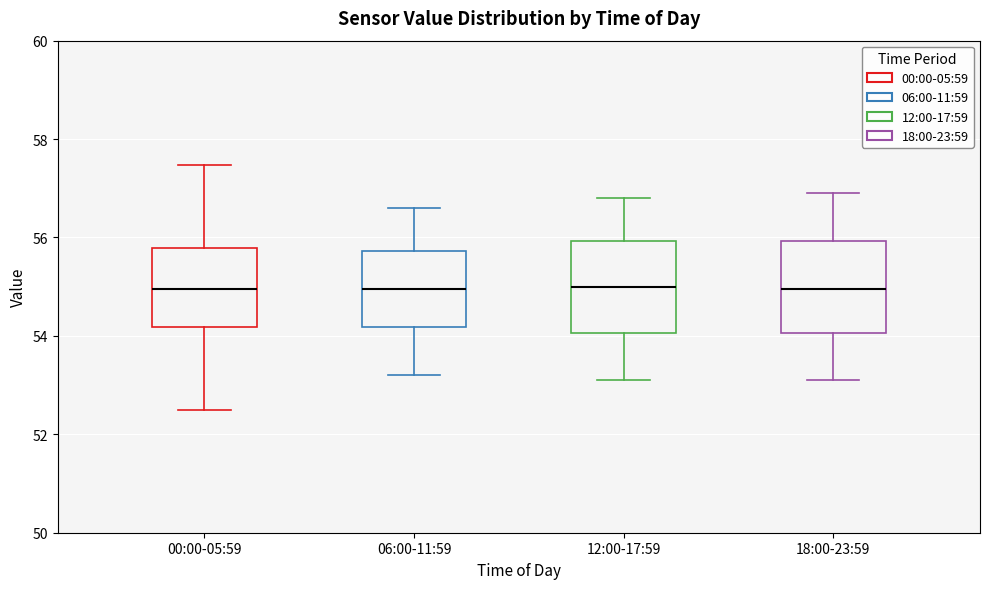

Reading left to right, transcribe this box plot: for each box, give where its median line is, the range the box spans, and where its two whiskers end, as read against the y-axis. The values are not printed on the chart, so give them approximately, as read against the axis.

00:00-05:59: median 55.0, box 54.2 to 55.8, whiskers 52.4 to 57.4
06:00-11:59: median 55.0, box 54.2 to 55.8, whiskers 53.2 to 56.6
12:00-17:59: median 55.0, box 54.0 to 56.0, whiskers 53.2 to 56.8
18:00-23:59: median 55.0, box 54.0 to 56.0, whiskers 53.2 to 57.0